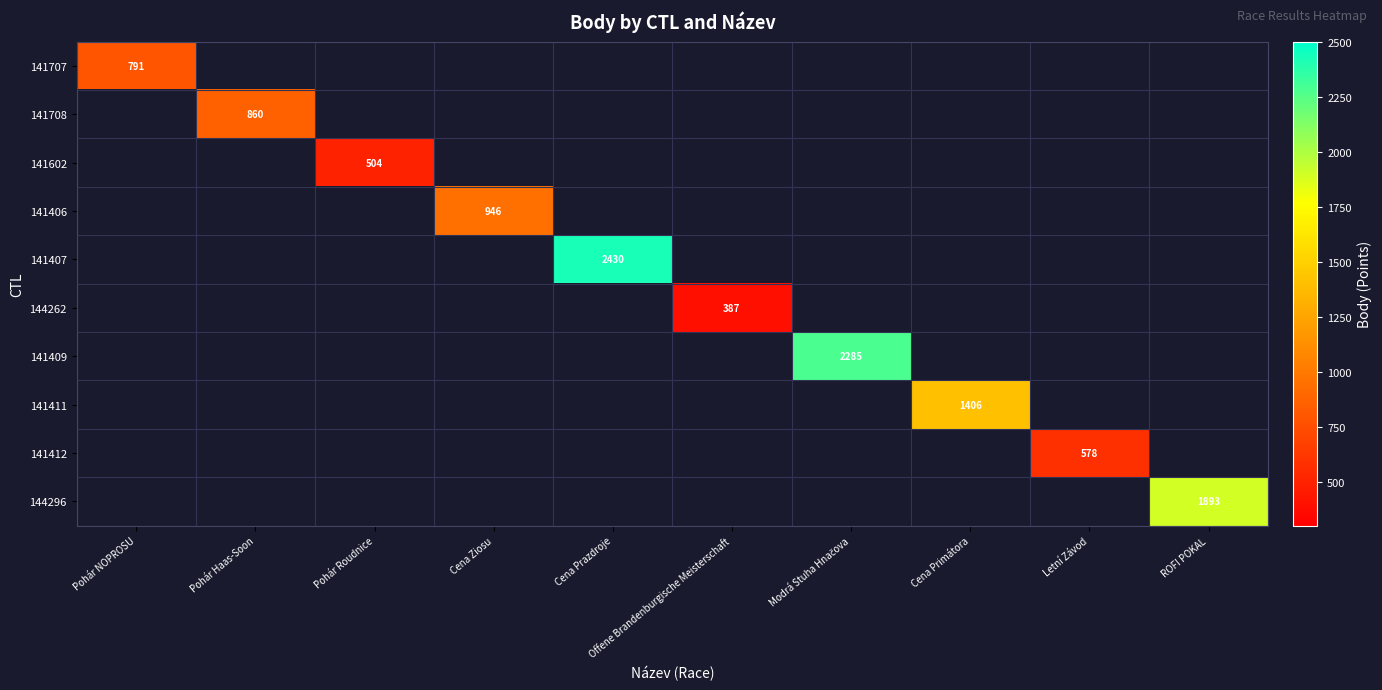

The 141407 series shows 3904 at Cena Prazdroje. True or false?

False